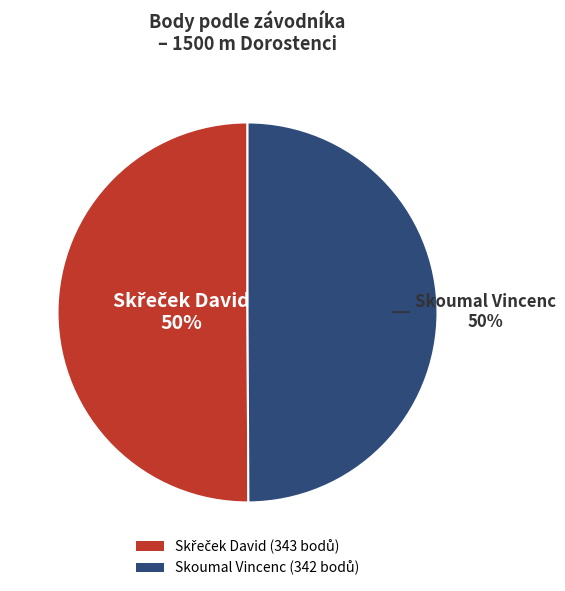

What percentage is the Skoumal Vincenc slice, to the nearest percent?

50%